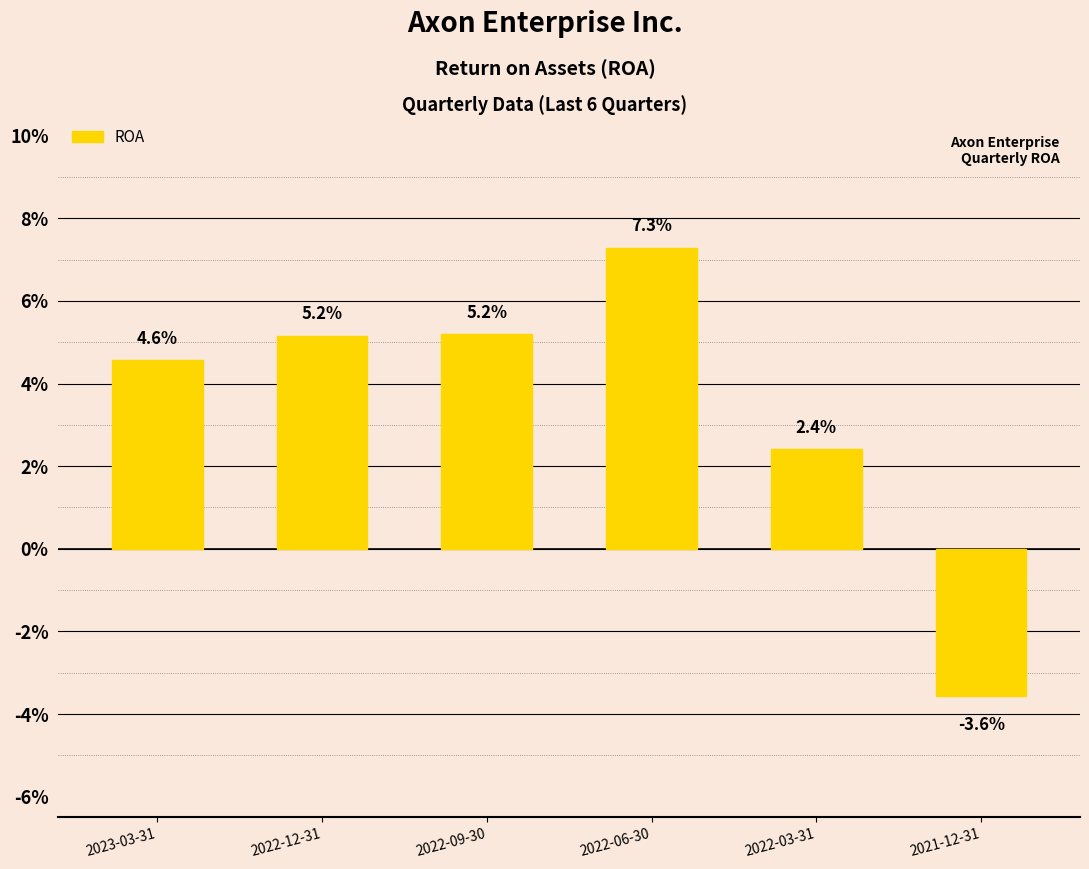

What is the label of the 5th bar from the left?

2022-03-31